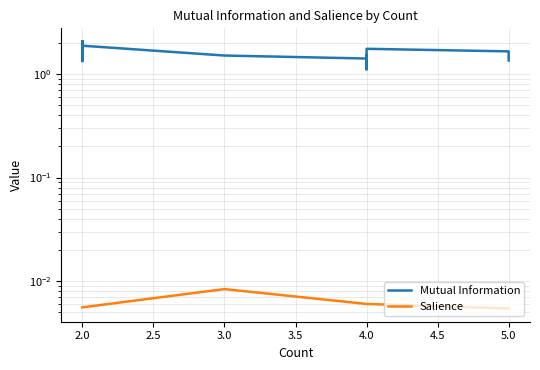

The Salience series shows 0.0 at 2.0. True or false?

False